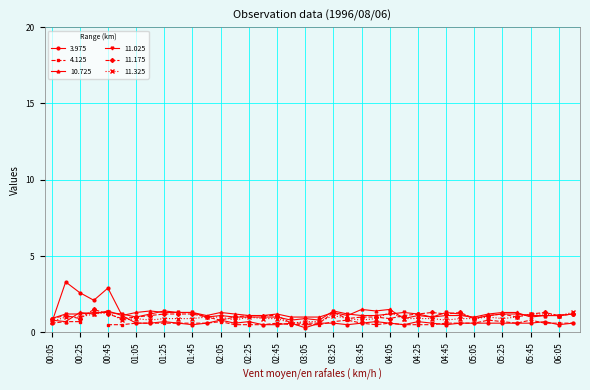

What is the total value across all series at 00:05?

3.9